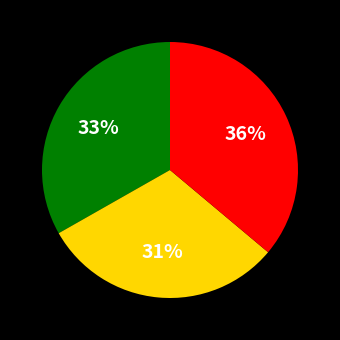

Is there any slice that represents more than half of the pie?

No